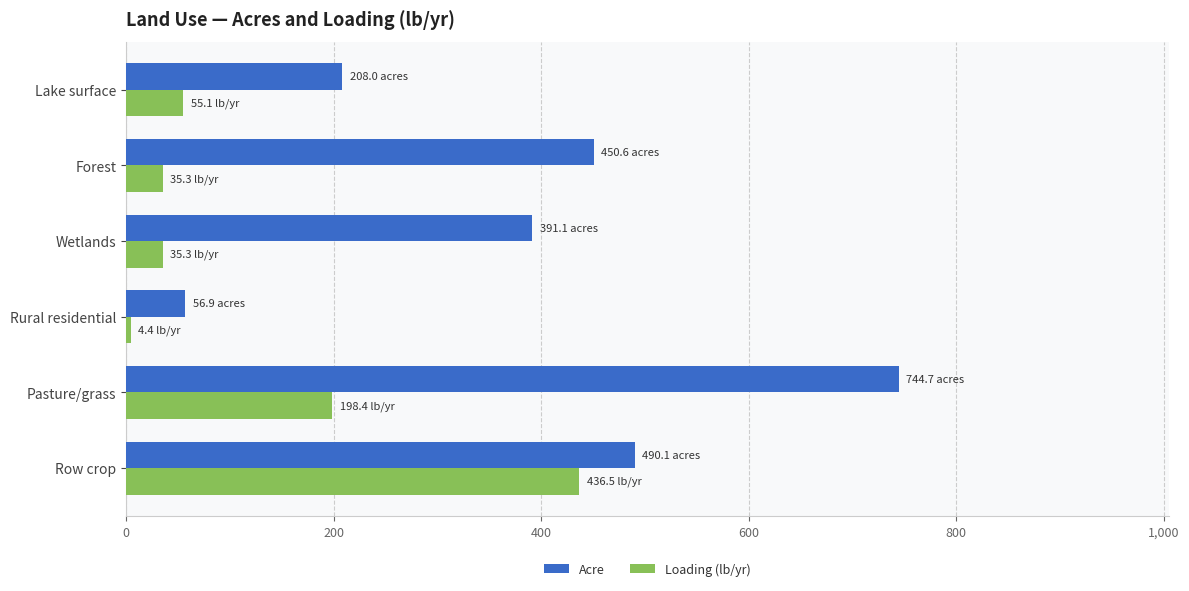

Rank the categories by Acre value from highest to lowest.

Pasture/grass, Row crop, Forest, Wetlands, Lake surface, Rural residential